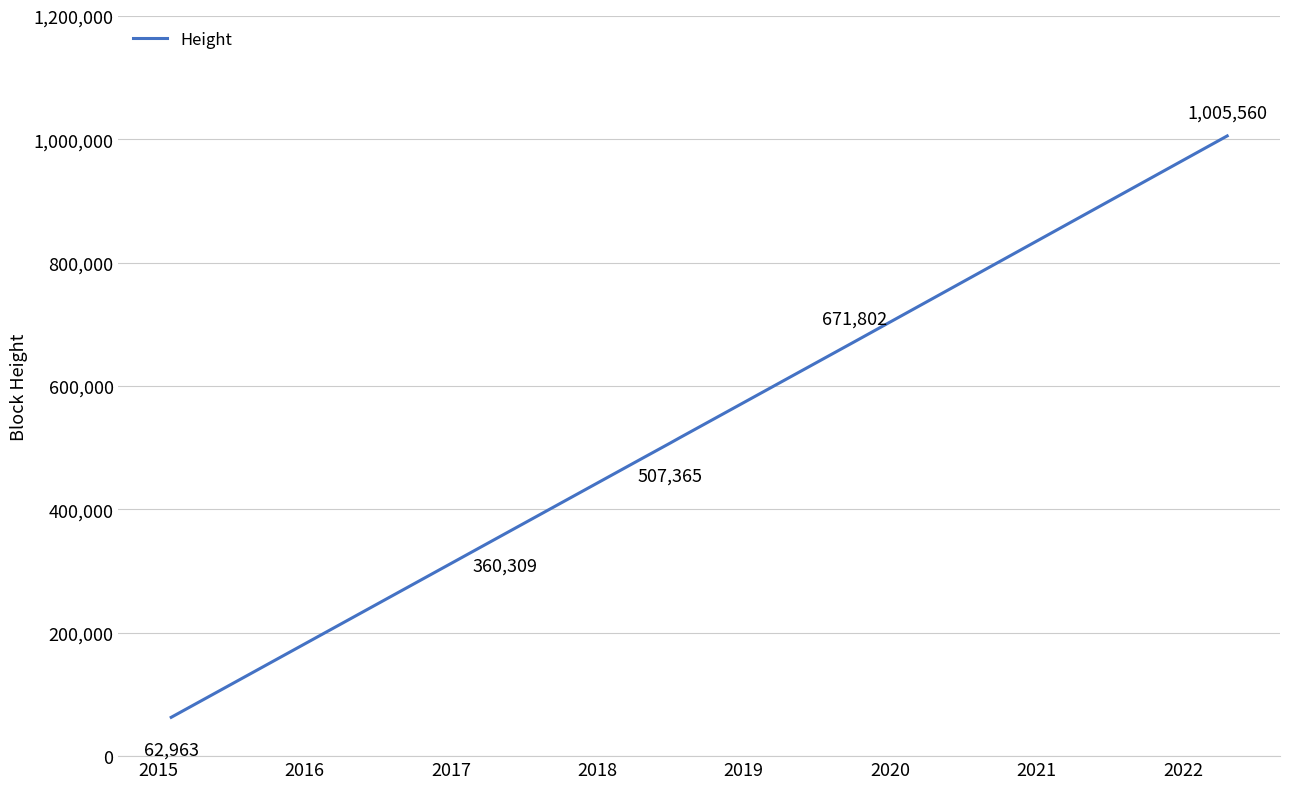

What is the difference between the maximum and minimum values?

942597